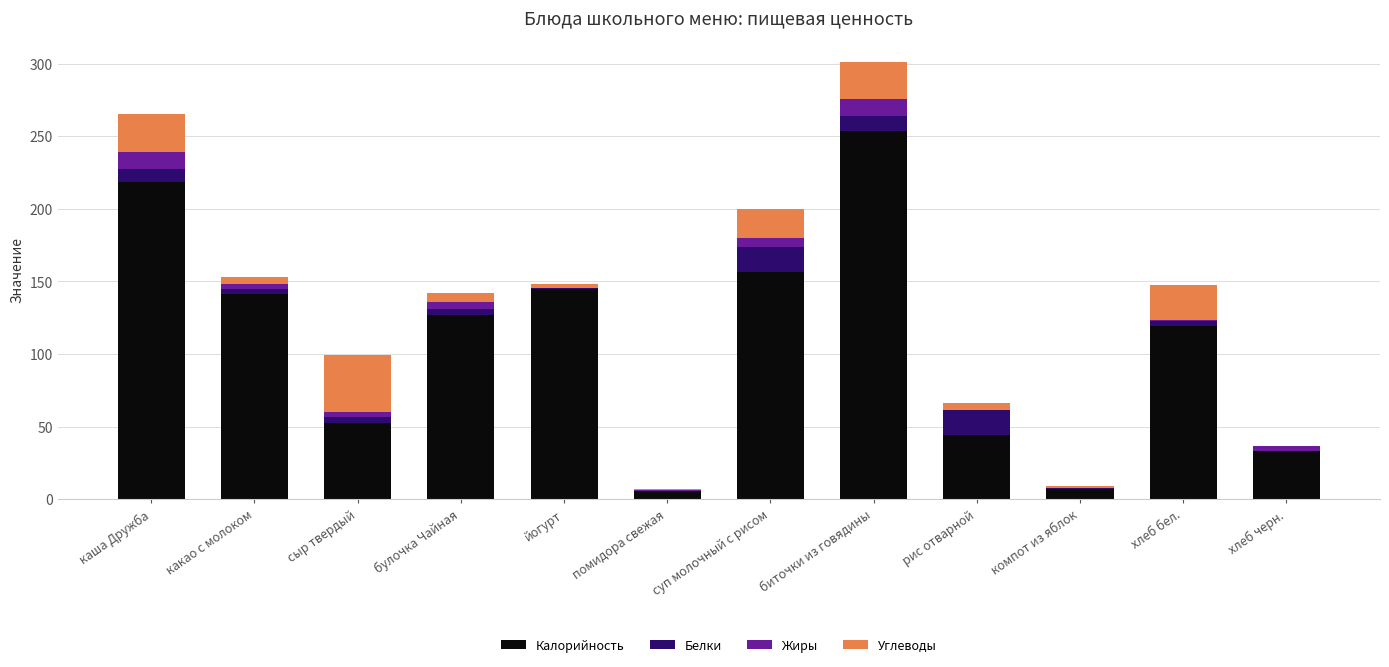

Which category has the highest value in the Калорийность series?

биточки из говядины